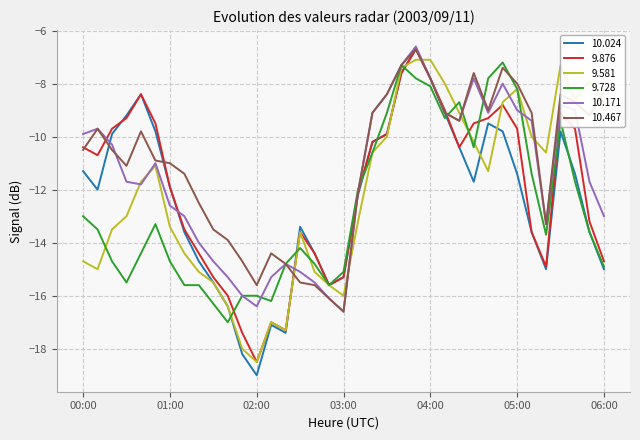

What is the maximum value for 9.876?

-6.7